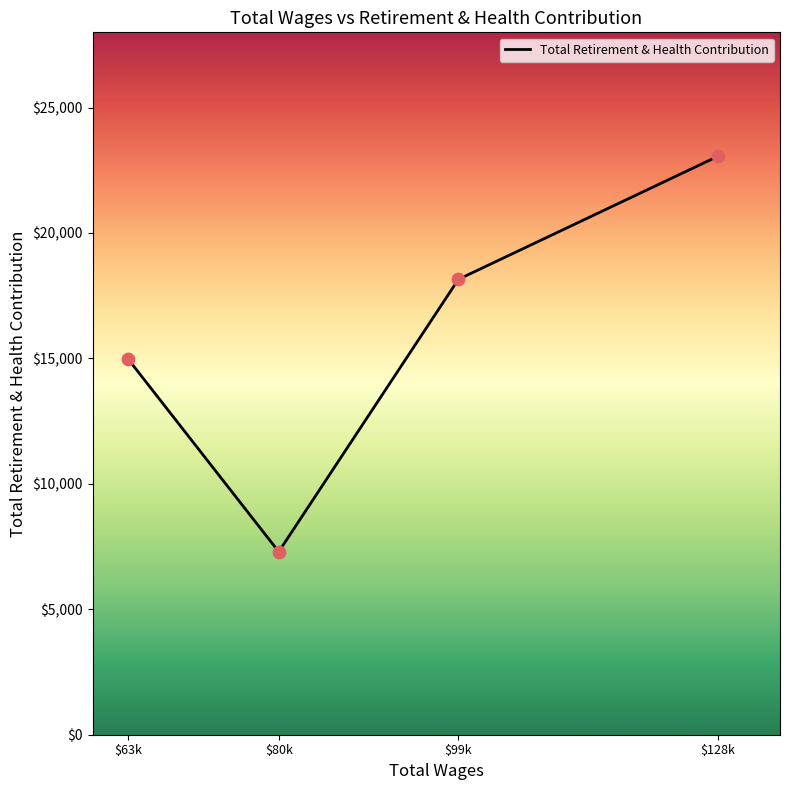

Between $80k and $128k, which is larger?

$128k